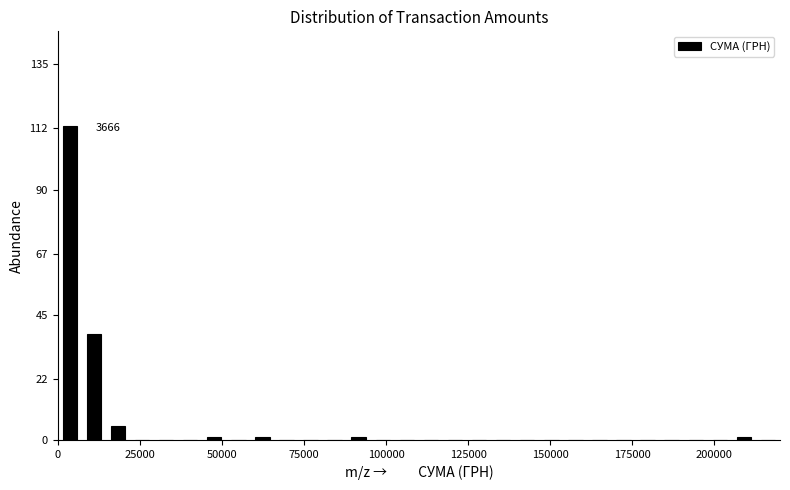

Read against the x-axis, roughly where is the centre of the tallest bar?

5000